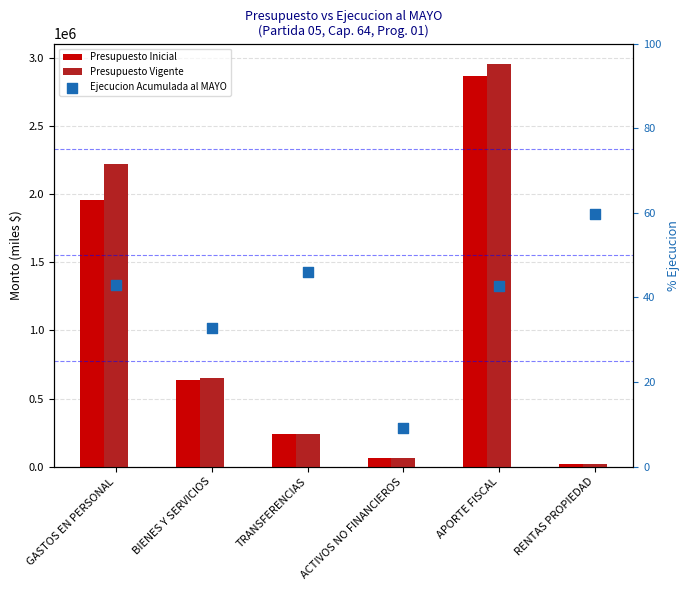

Which series reaches the minimum Y coordinate?

Ejecucion Acumulada al MAYO